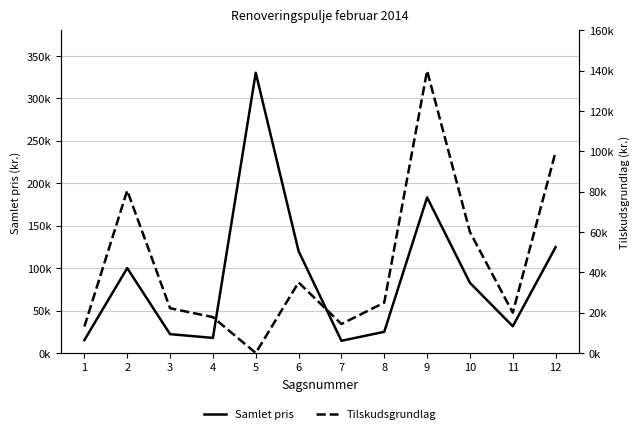

Reading left to right, list all the values displayed in this chart.

Samlet pris: 15225.0	100000.0	22213.6	17796.3	330079.0	120000.0	14375.0	25000.0	183250.0	82685.0	31510.0	124712.5
Tilskudsgrundlag: 13125.0	80600.0	22213.6	17796.0	0.0	35000.0	14375.0	25000.0	140000.0	60000.0	20000.0	99770.0